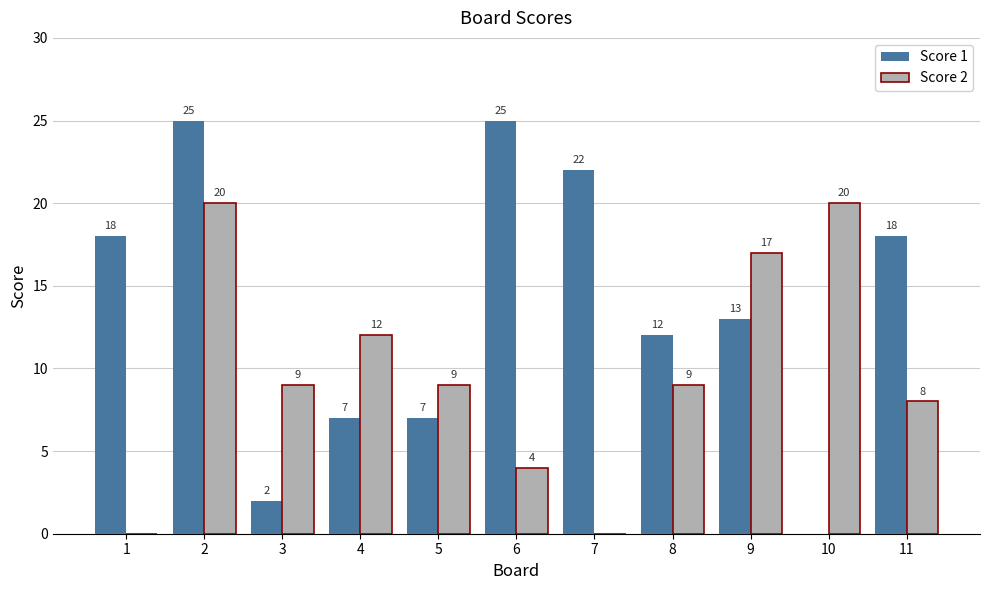

Reading left to right, what are all the values shown in this chart?

Score 1: 18	25	2	7	7	25	22	12	13	0	18
Score 2: 0	20	9	12	9	4	0	9	17	20	8